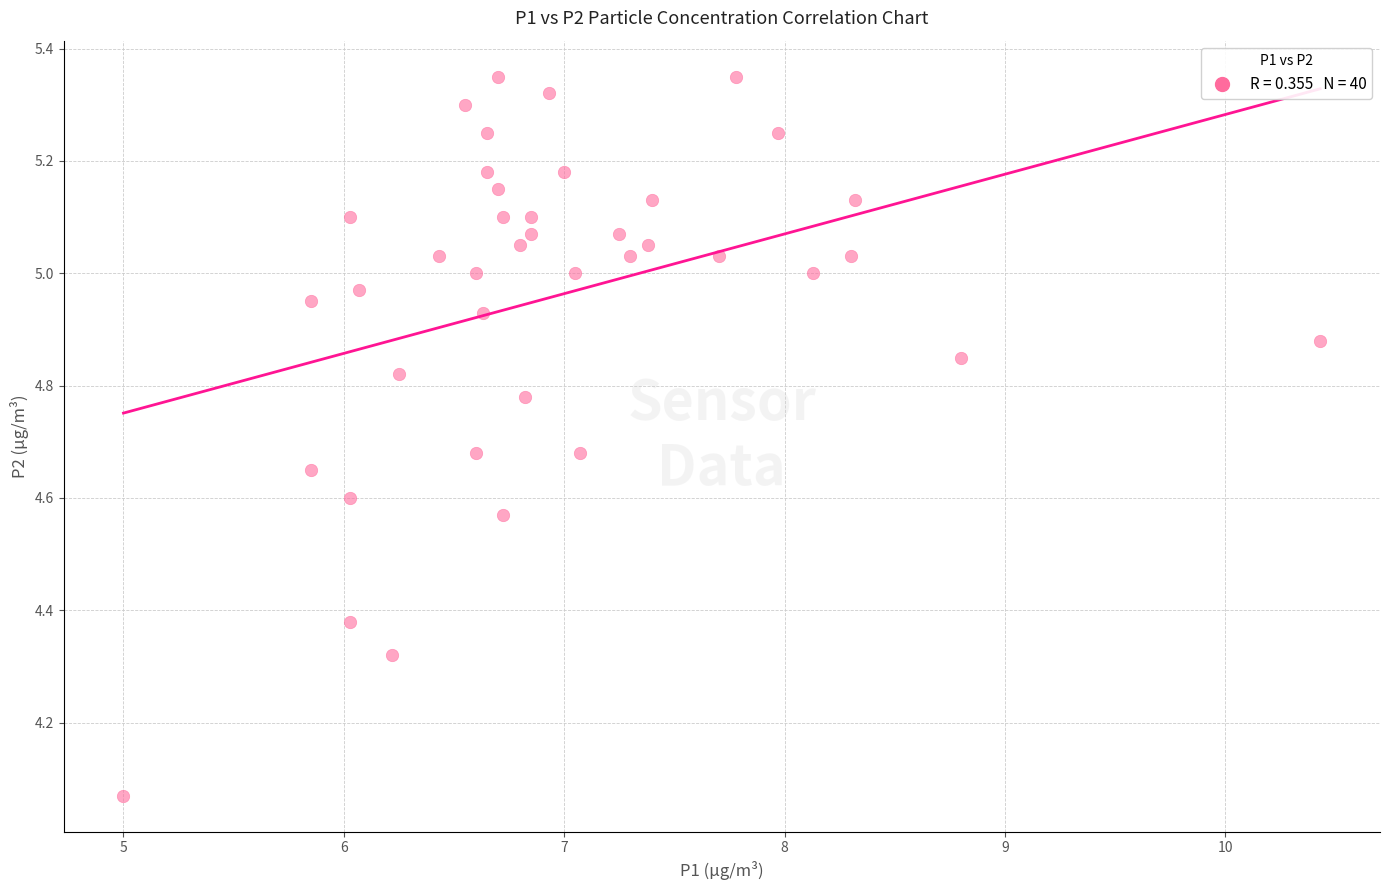

What is the range of Y values (max minus min)?

1.3